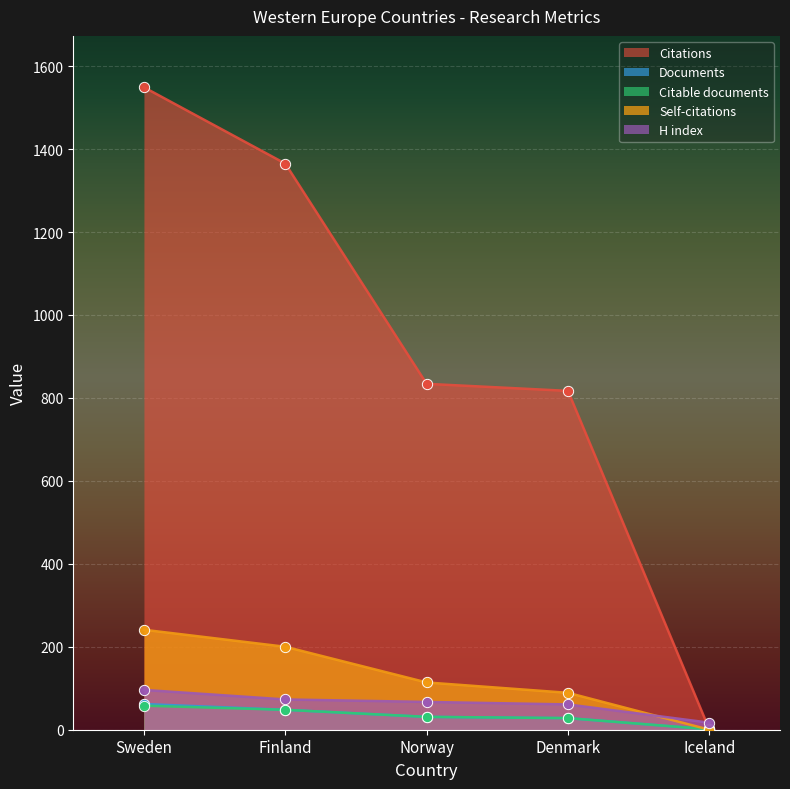

What is the total value across all series at Iceland?

20